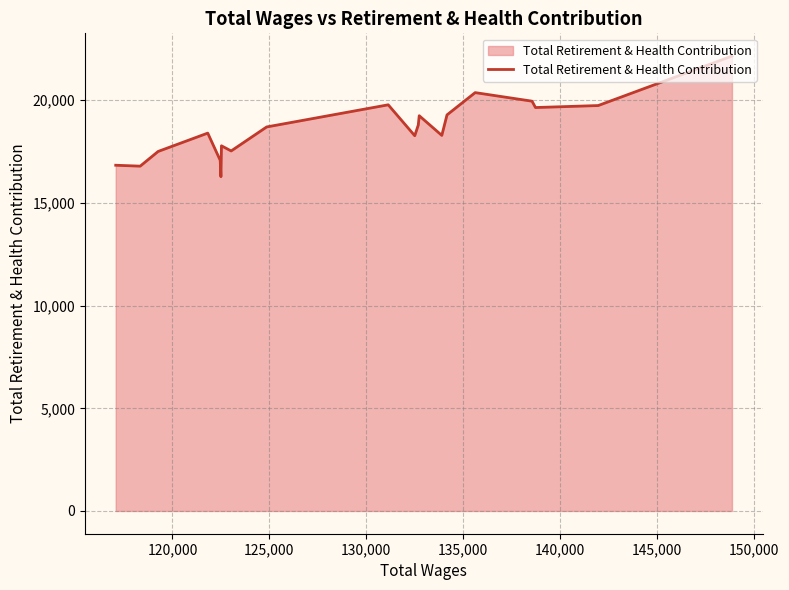

What is the minimum value shown in the chart?

16279